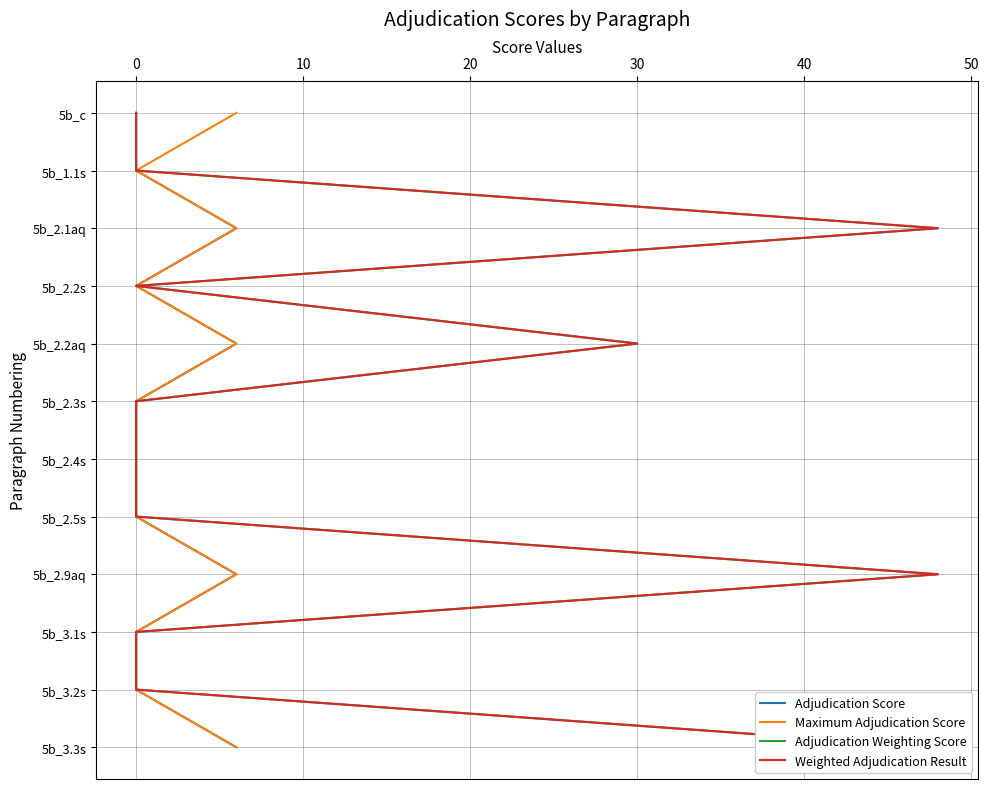

What is the difference between the Adjudication Score values at 9 and 30?

5